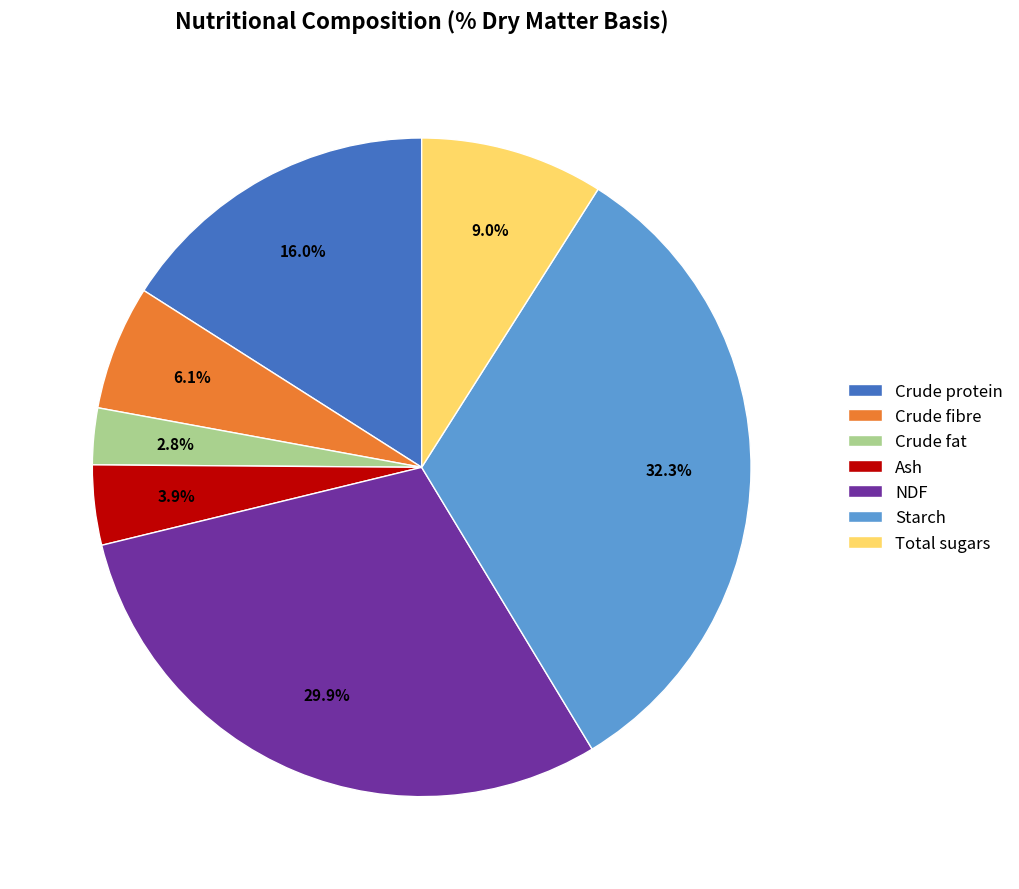

Combined, what portion of the pie is Total sugars and NDF?

38.9%